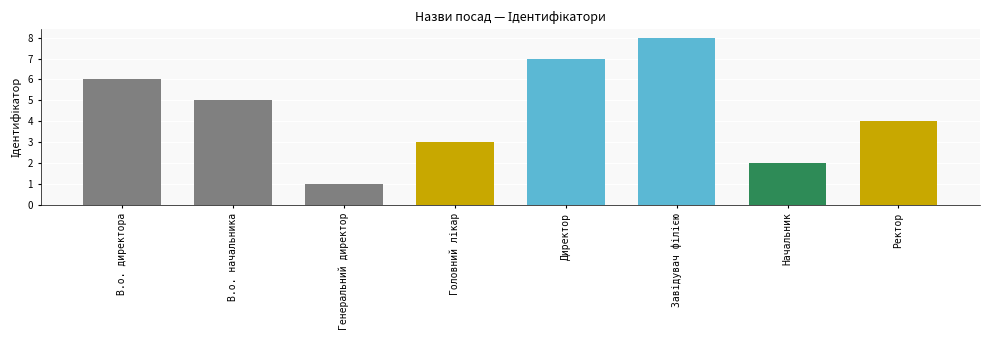

The value at В.о. начальника is 3. True or false?

False